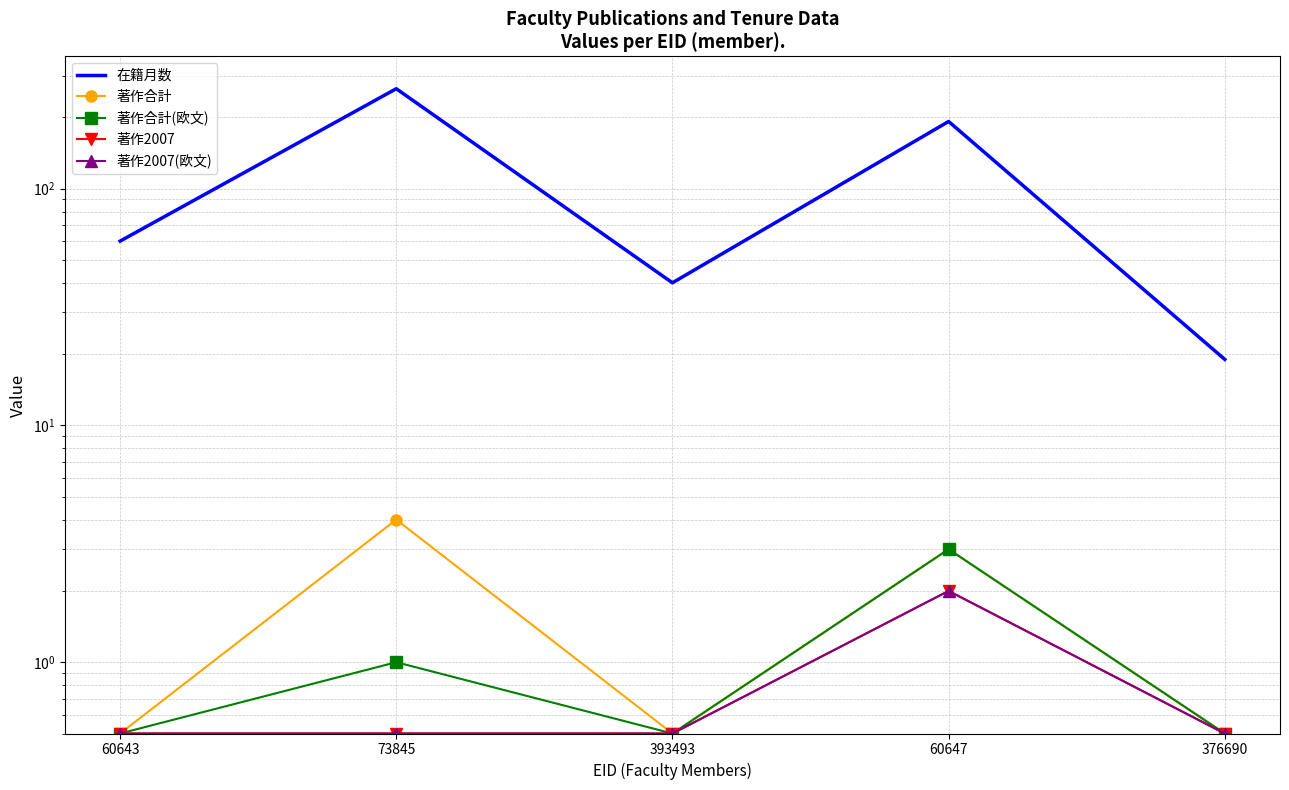

The value of 在籍月数 at 73845 is 424.7. True or false?

False